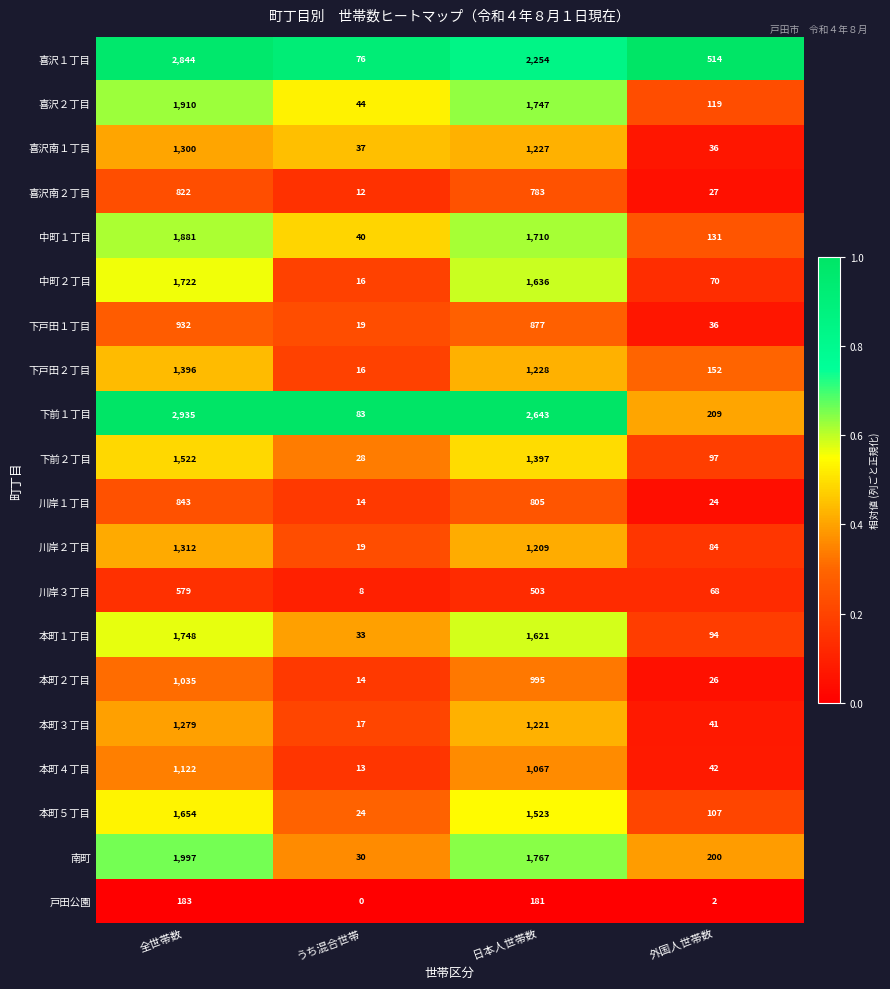

List the labels in order of 喜沢南２丁目 value, smallest first.

うち混合世帯, 外国人世帯数, 日本人世帯数, 全世帯数